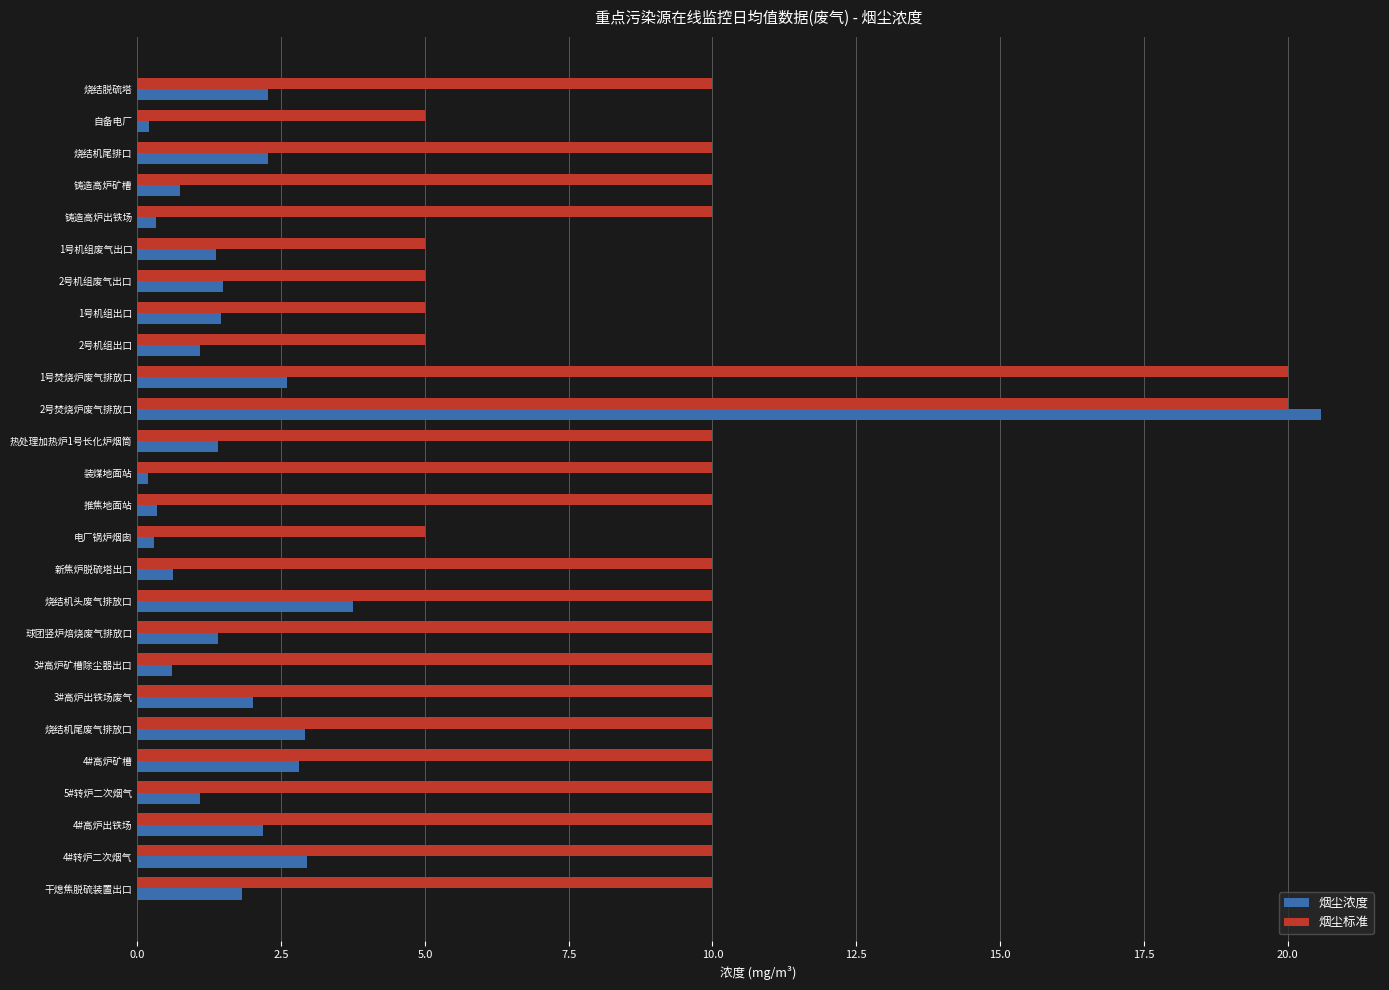

How many distinct data groups are displayed?

2